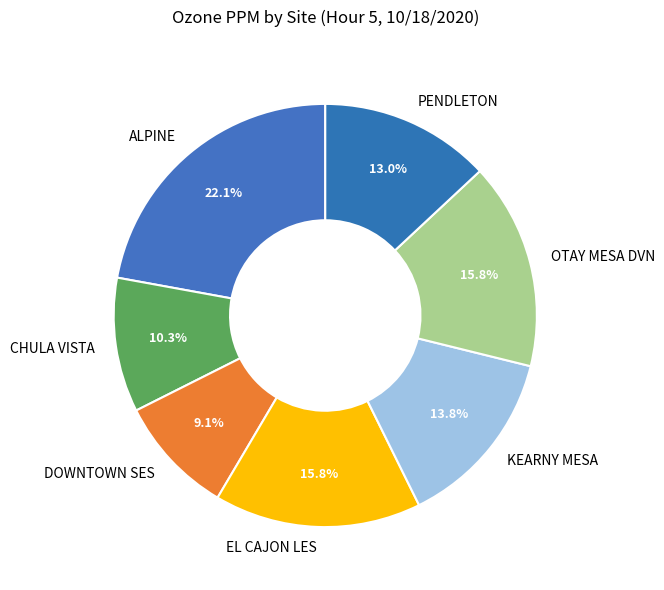

How many segments does this pie chart have?

7